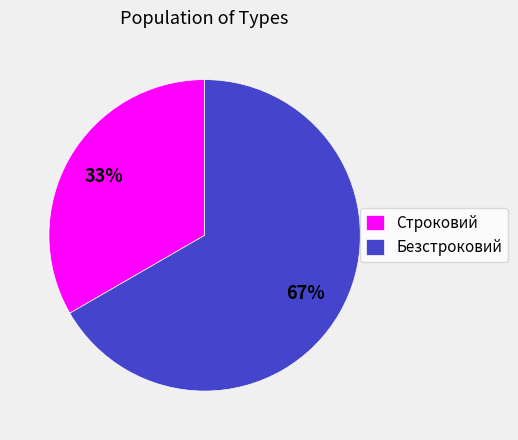

Which slice represents more than half of the pie?

Безстроковий